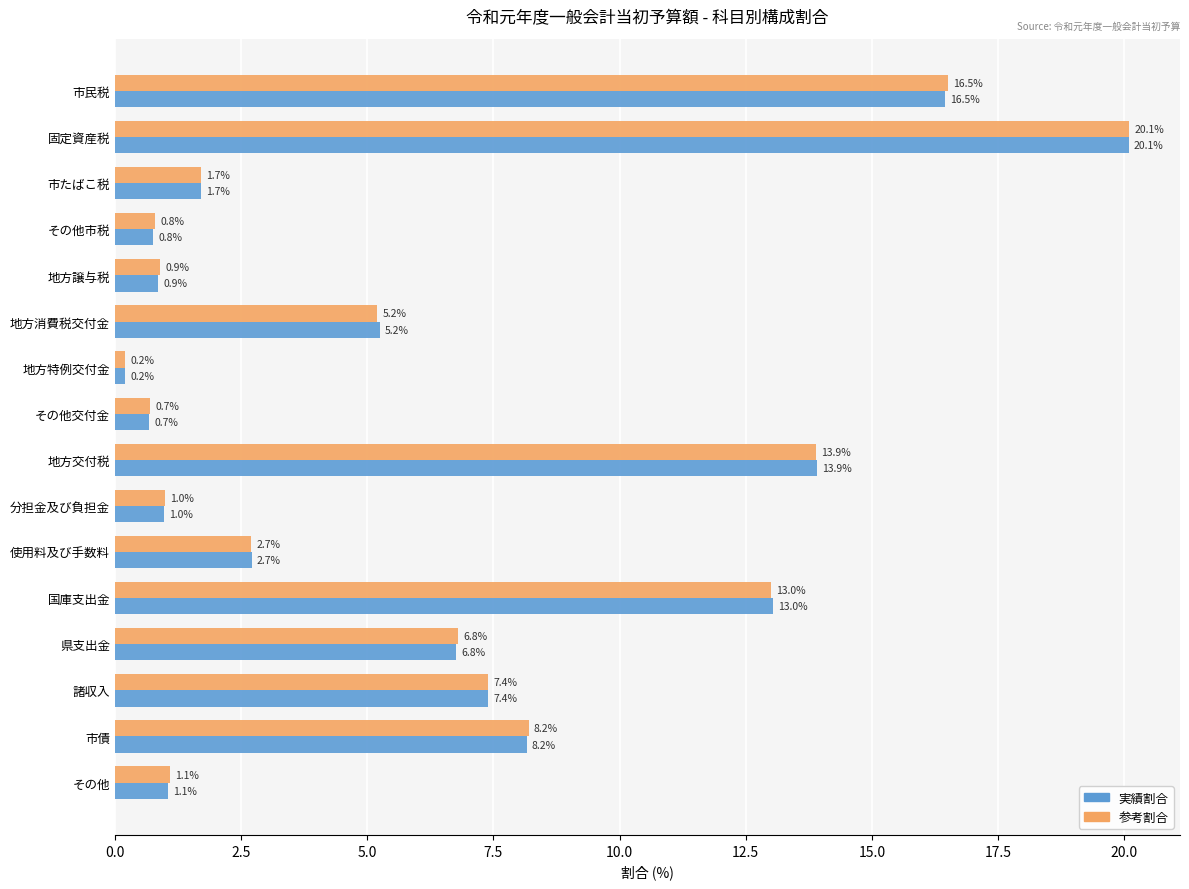

Is the value of 実績割合 at 国庫支出金 greater than the value of 参考割合 at その他交付金?

Yes